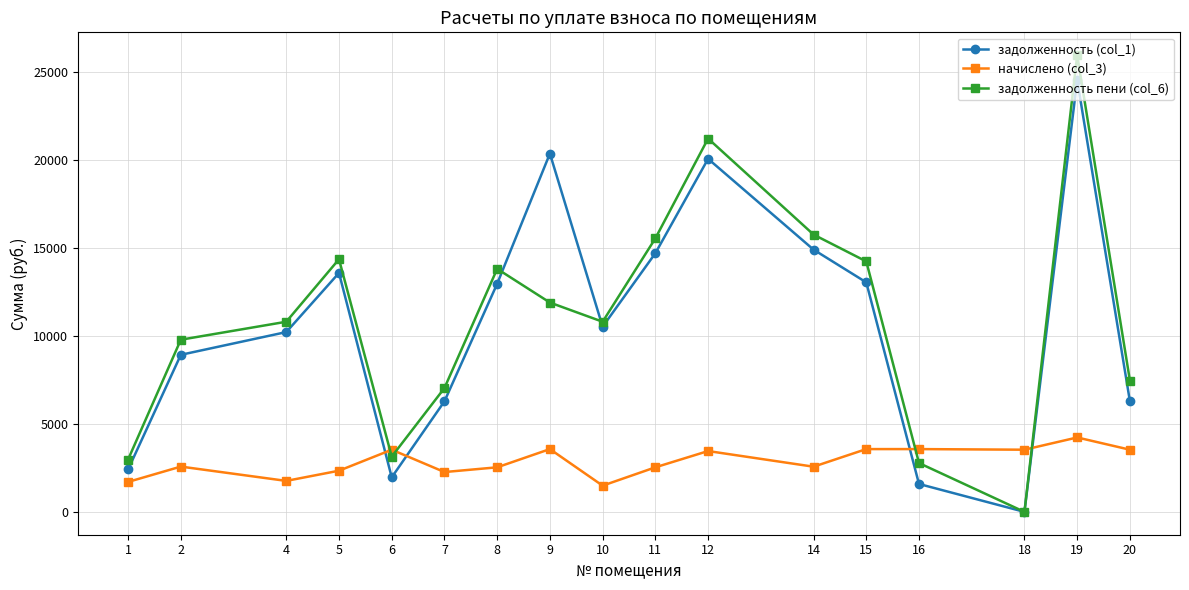

At 19, list the series in order from largest to smallest.

задолженность пени (col_6), задолженность (col_1), начислено (col_3)